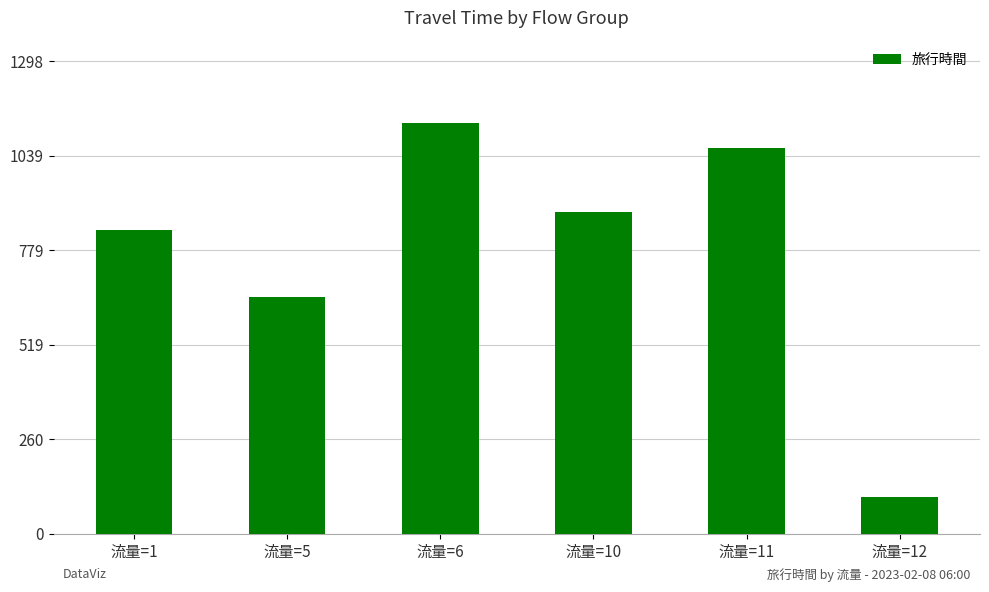

What is the smallest value displayed?

101